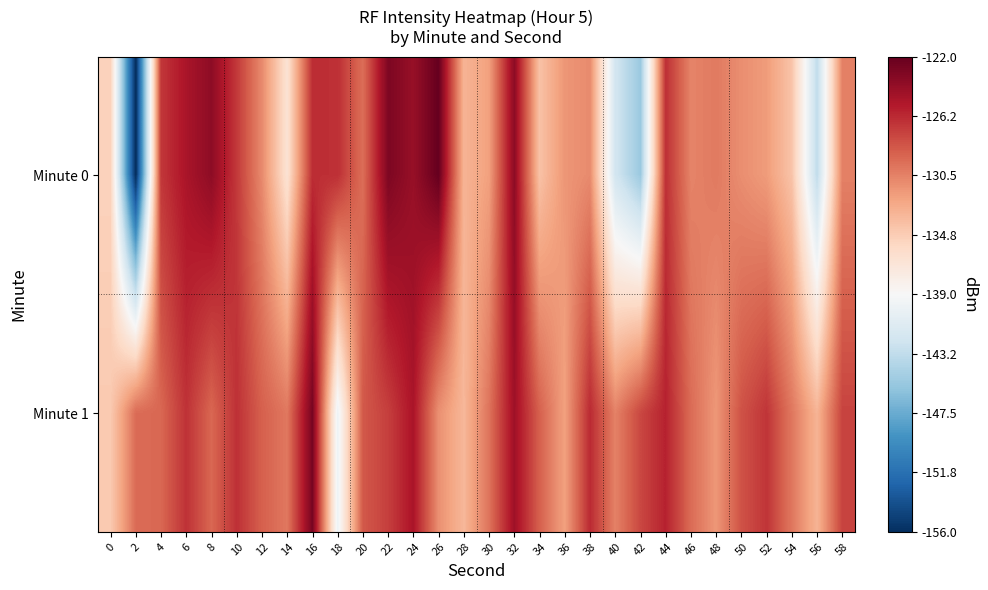

Reading left to right, extract all data points from this chart.

Minute 0: 0=-135.1	2=-156.3	4=-126.9	6=-125.1	8=-123.8	10=-127.0	12=-130.9	14=-136.5	16=-126.5	18=-126.5	20=-129.6	22=-123.1	24=-124.2	26=-122.0	28=-133.2	30=-132.0	32=-123.7	34=-134.0	36=-131.5	38=-130.9	40=-142.2	42=-145.3	44=-126.6	46=-130.6	48=-130.1	50=-131.1	52=-131.8	54=-134.1	56=-143.3	58=-130.5
Minute 1: 0=-134.6	2=-129.4	4=-129.2	6=-126.7	8=-129.2	10=-126.6	12=-128.9	14=-130.0	16=-122.8	18=-139.8	20=-128.5	22=-127.3	24=-125.1	26=-131.2	28=-133.4	30=-129.8	32=-124.6	34=-128.9	36=-132.1	38=-126.3	40=-130.5	42=-127.7	44=-125.9	46=-129.4	48=-131.6	50=-128.2	52=-126.8	54=-130.0	56=-133.2	58=-127.5